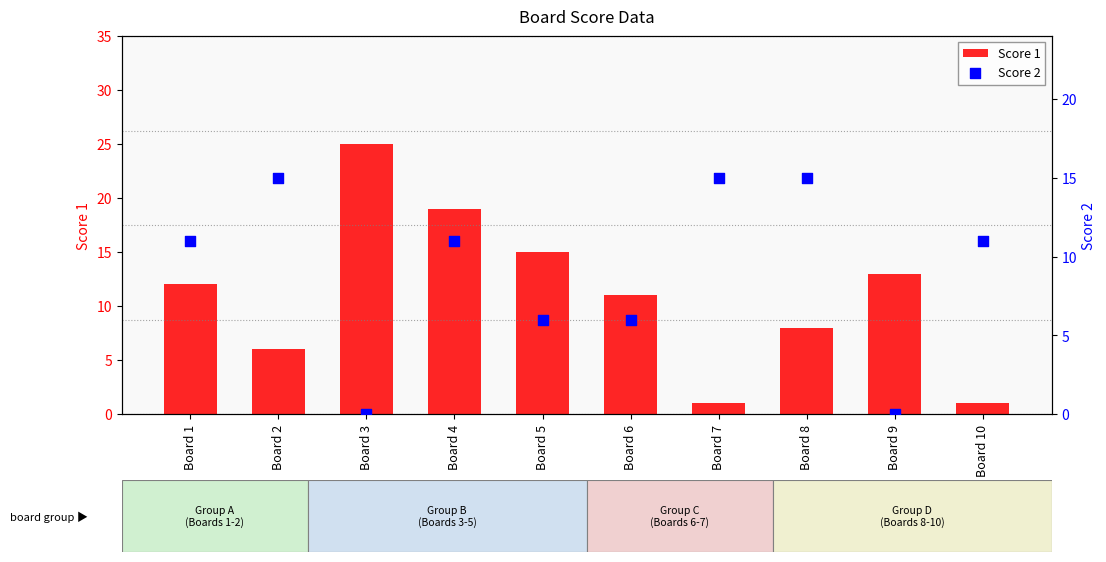

What are all the series names shown in the legend?

Score 1, Score 2